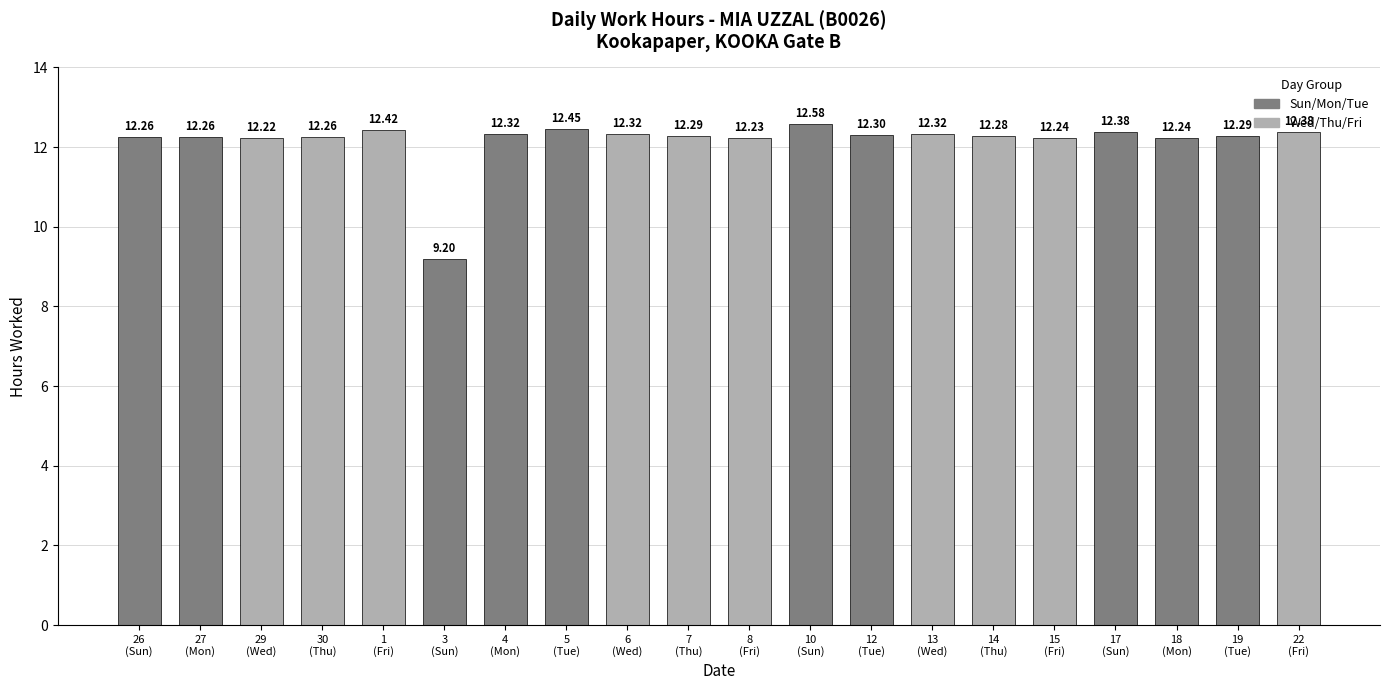

How many series are shown in this chart?

1